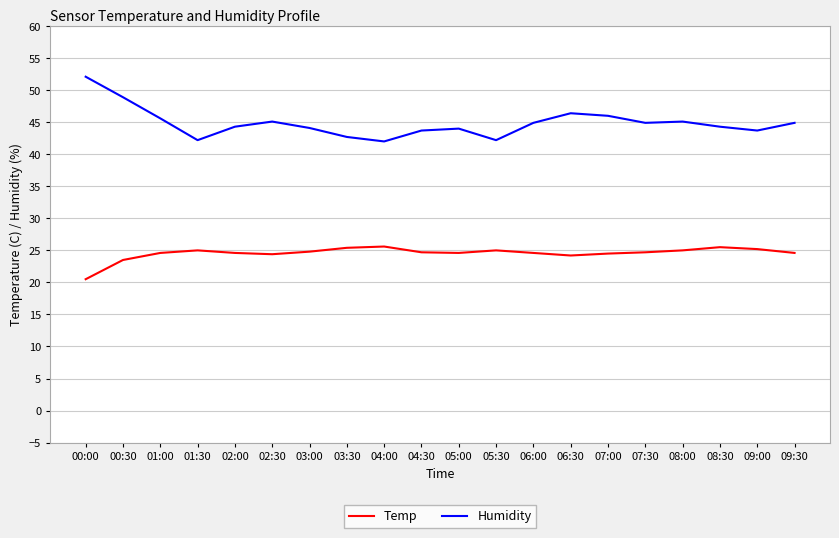

What is the total value across all series at 00:30?

72.4